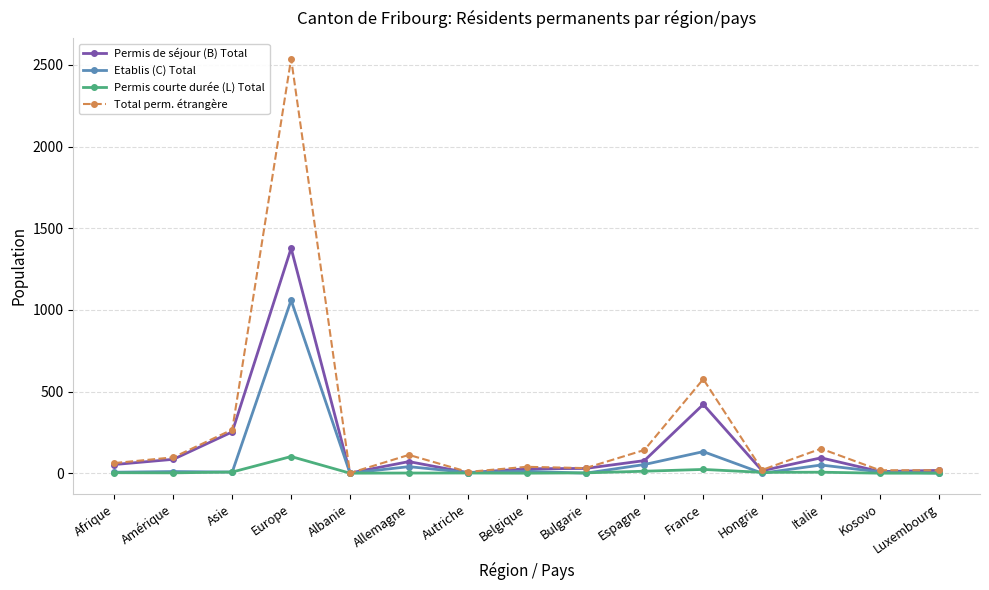

What position from the left is Autriche?

7